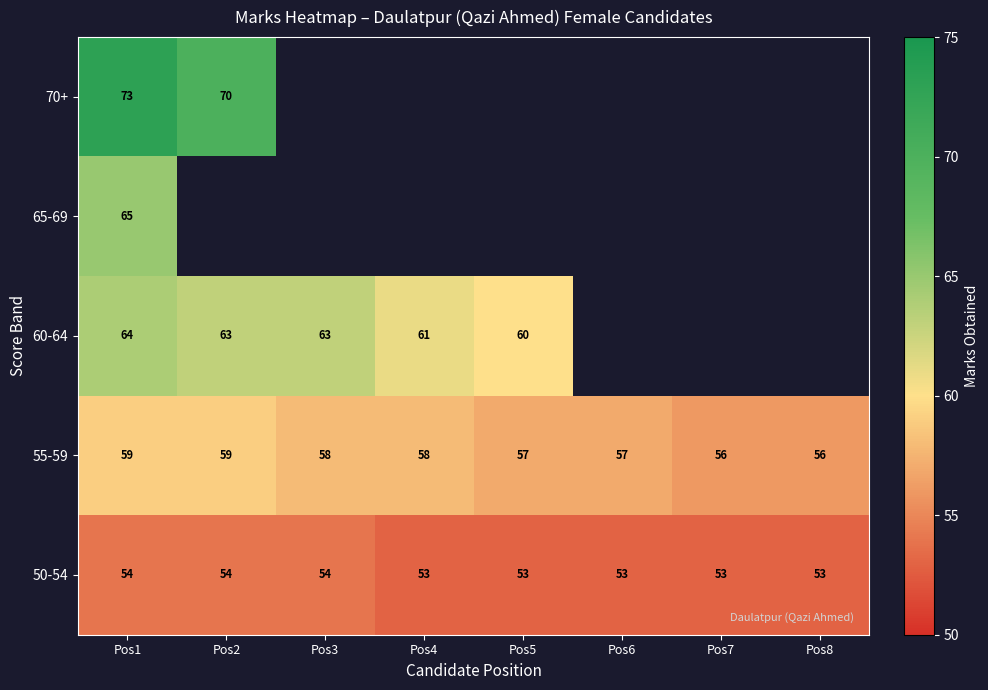

The value of 50-54 at Pos1 is 82. True or false?

False